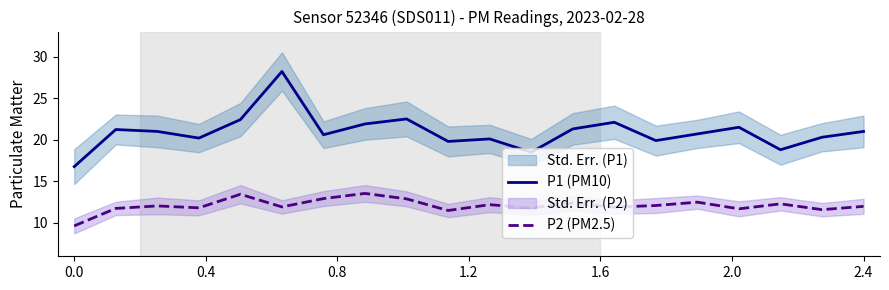

What is the average value of the P1 (PM10) series?

20.9